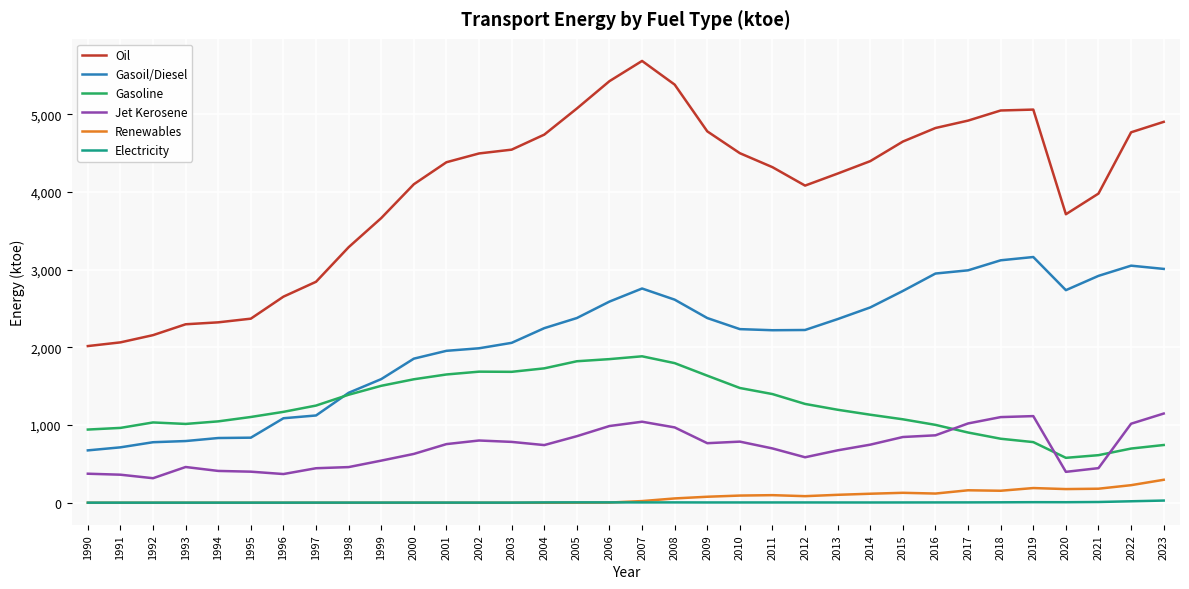

What is the average value of the Gasoline series?

1248.9